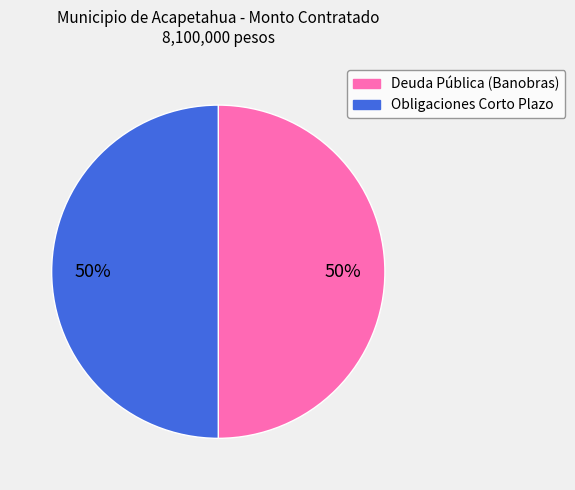

To the nearest percent, what is the difference between the largest and smallest slice percentages?

0%